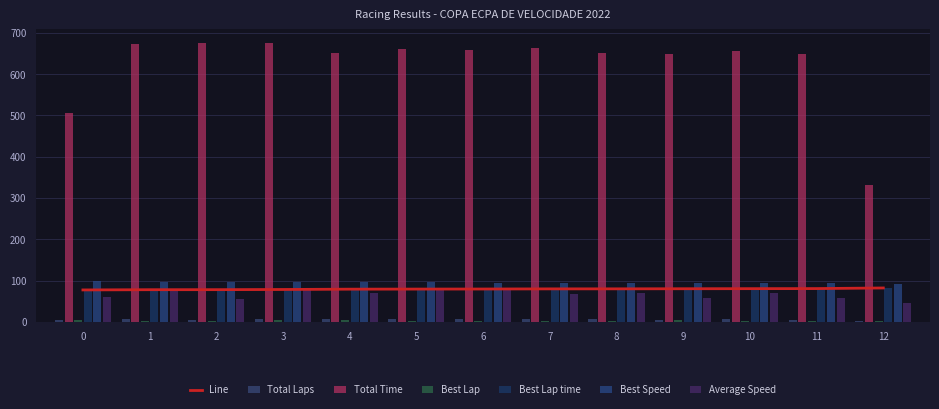

What is the sum of the Total Time values at 6 and 5?

1320.2